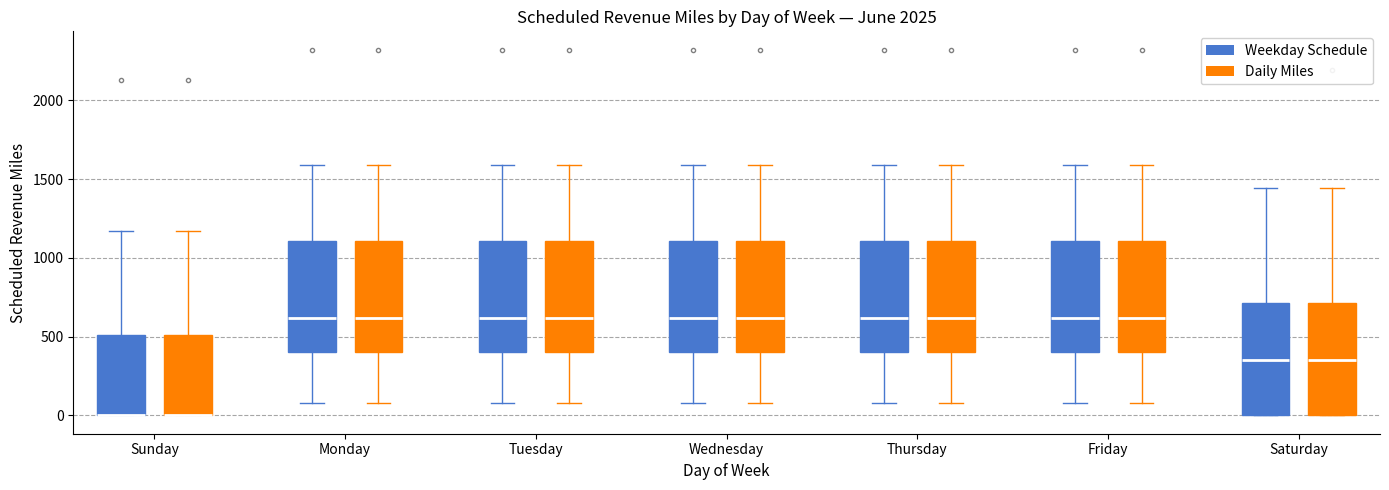

Where does the lower whisker of the box for Friday (Daily Miles) end on the y-axis? The values are not printed on the chart, so give them approximately, as read against the axis.

100